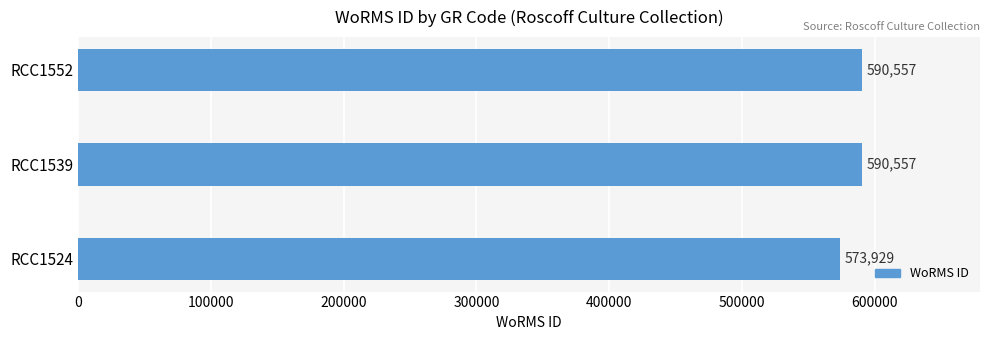

Reading top to bottom, list all the values displayed in this chart.

RCC1552=590557	RCC1539=590557	RCC1524=573929